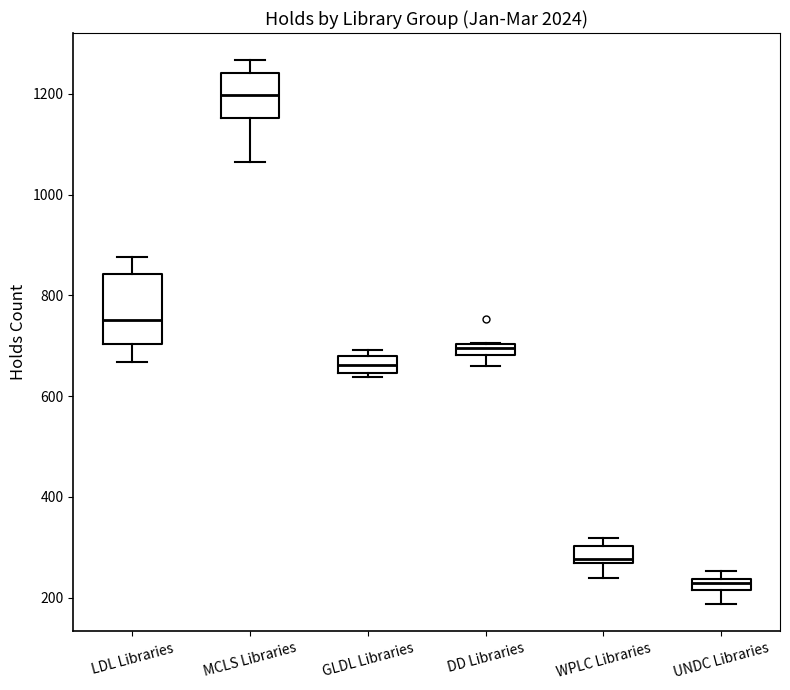

Which box is the tallest, from its lower edge to its upper edge?

LDL Libraries